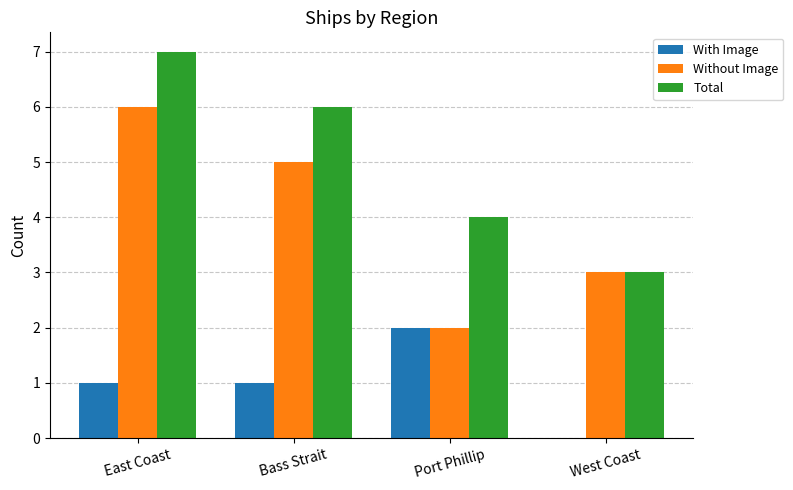

How many groups of bars are there?

4